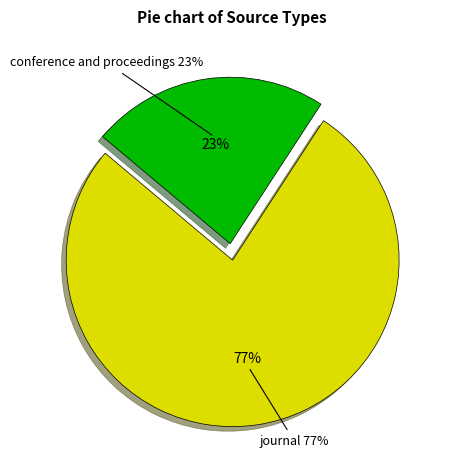

Which category accounts for the majority?

journal